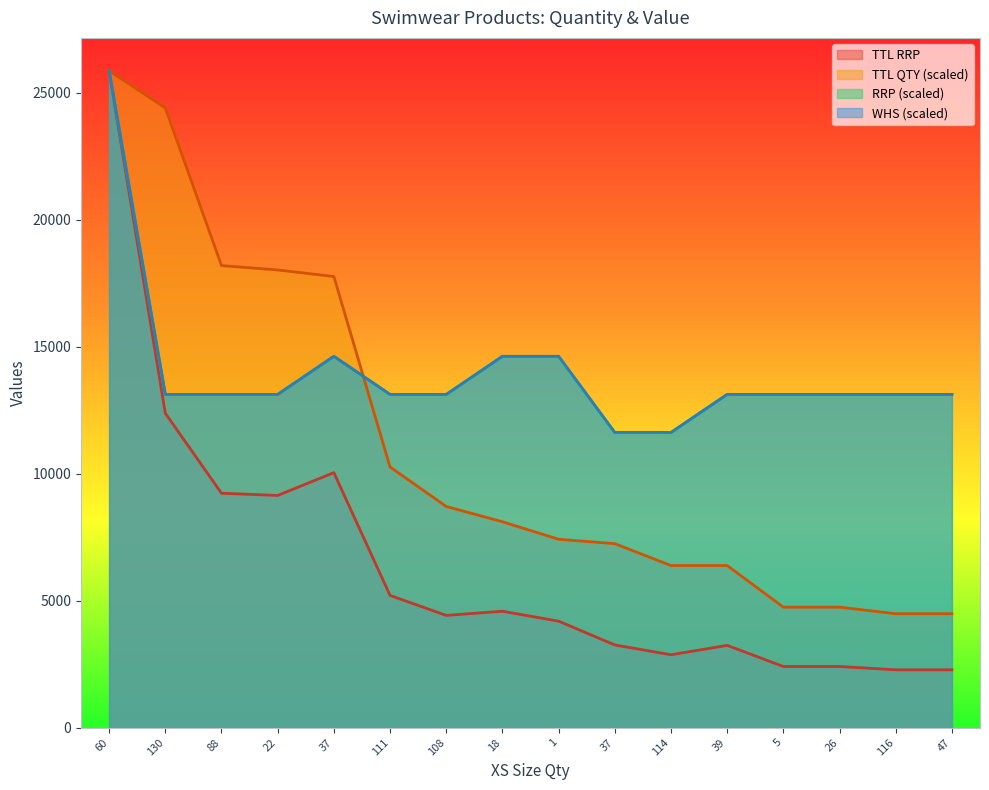

How many data points in TTL RRP are above 4418?

8